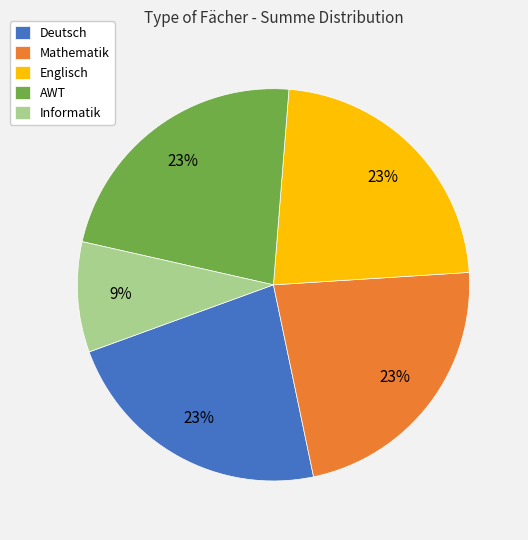

To the nearest percent, what is the difference between the largest and smallest slice percentages?

14%